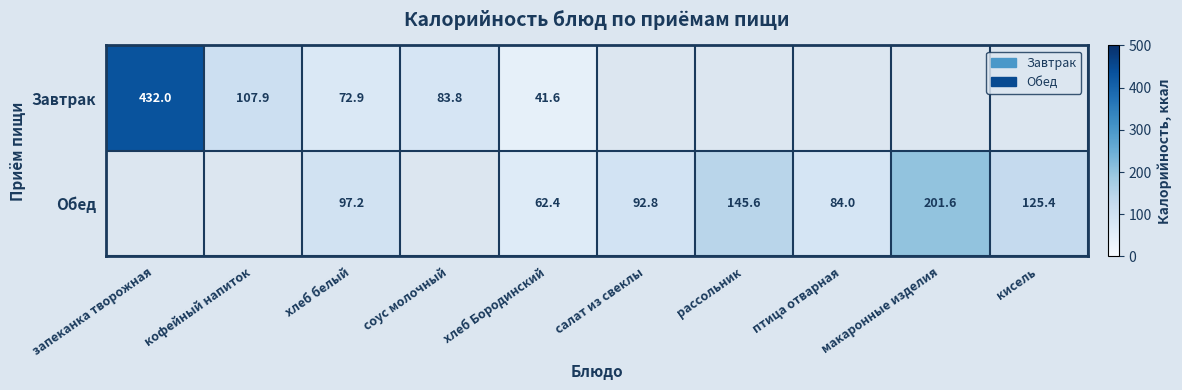

True or false: Обед has a value of 44.2 at макаронные изделия.

False